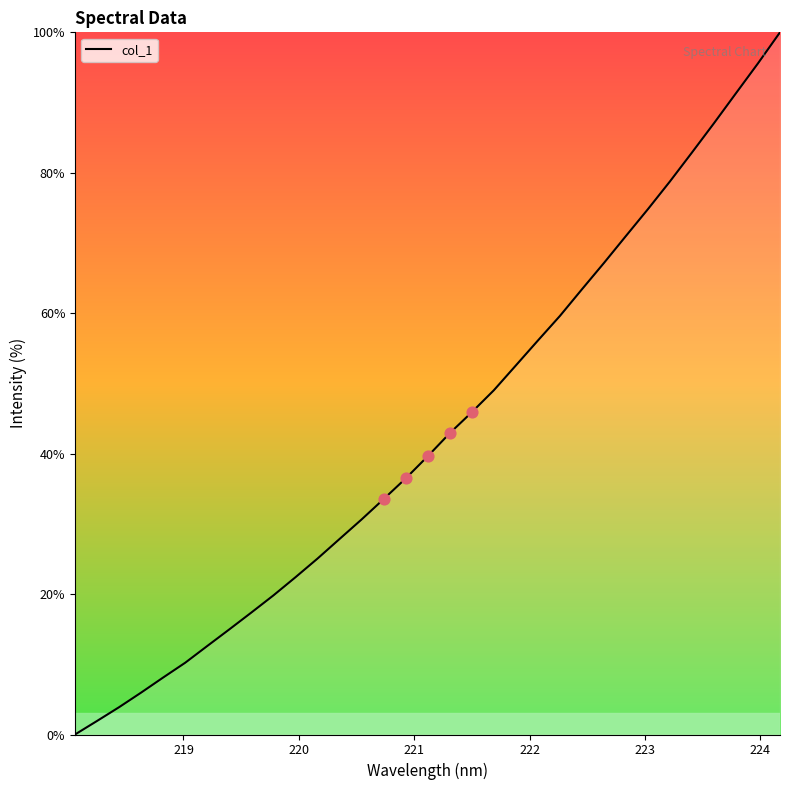

What is the greatest value displayed?

100.0